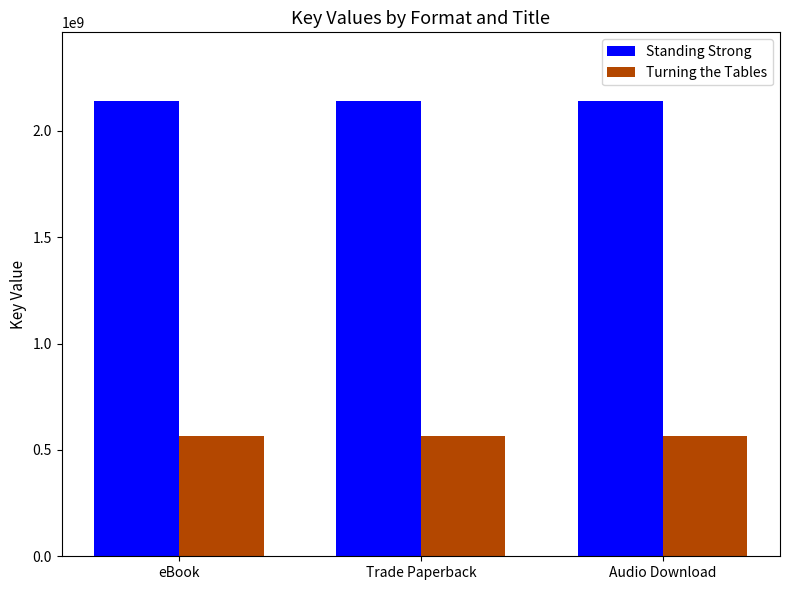

What is the difference between the highest and lowest values at eBook?

1577198145